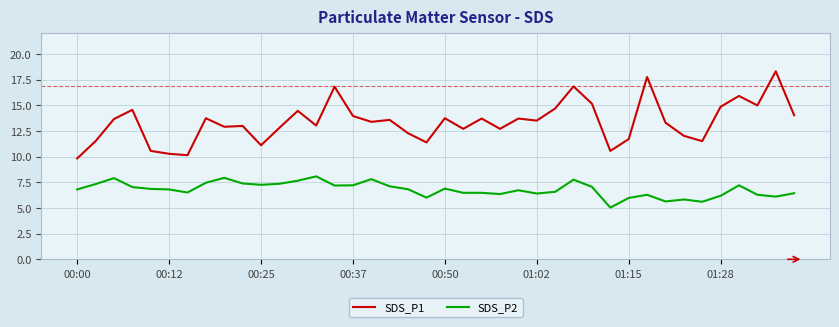

True or false: SDS_P1 and SDS_P2 intersect in this chart.

False